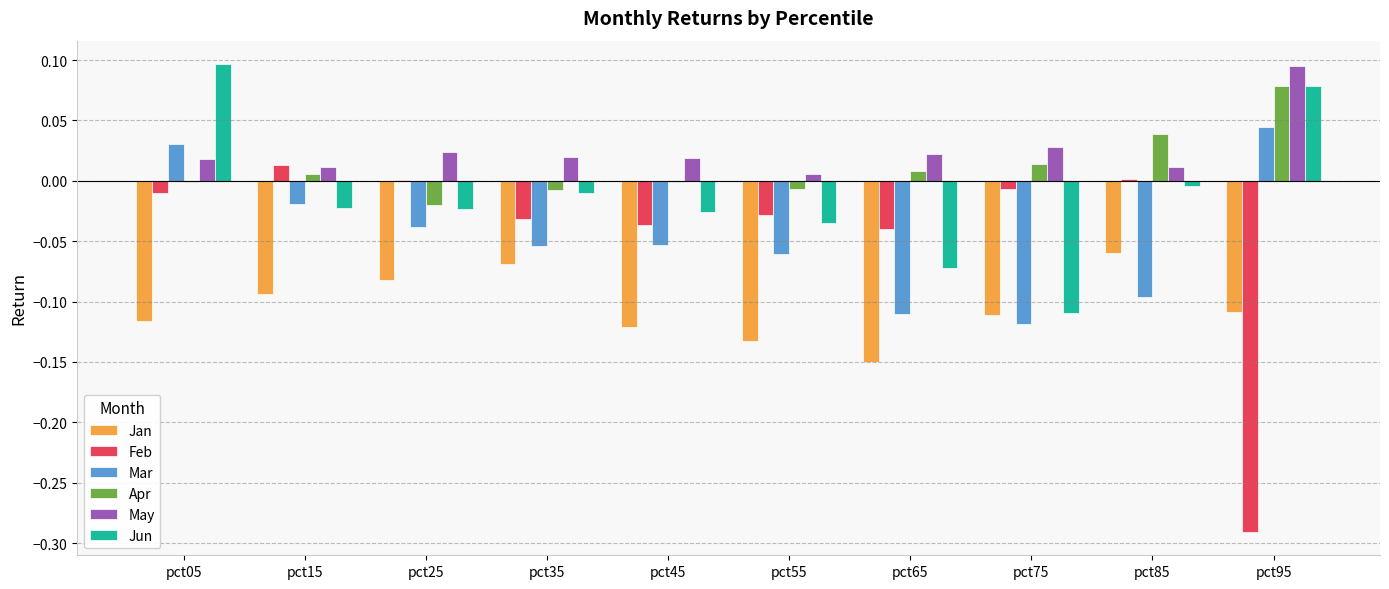

Which category has the highest value in the Feb series?

pct15